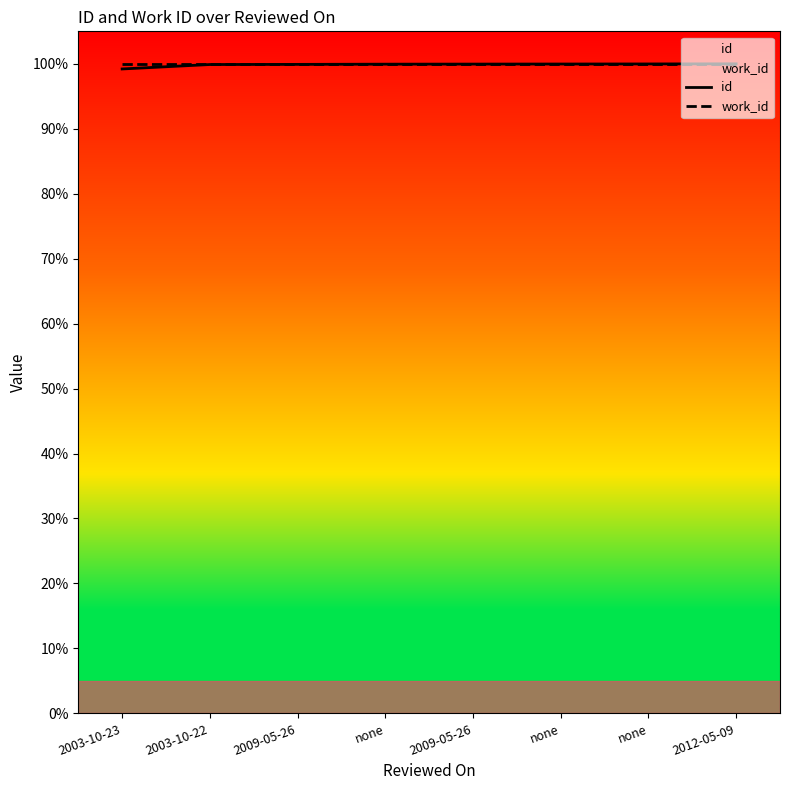

How many lines are shown in the chart?

2